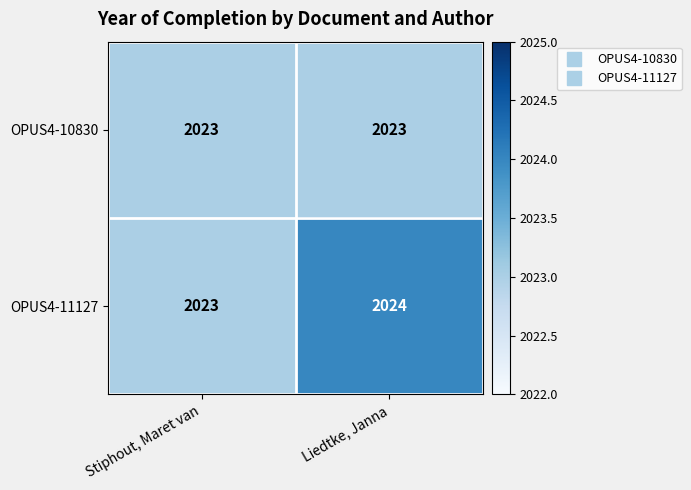

What is the average value of the OPUS4-10830 series?

2023